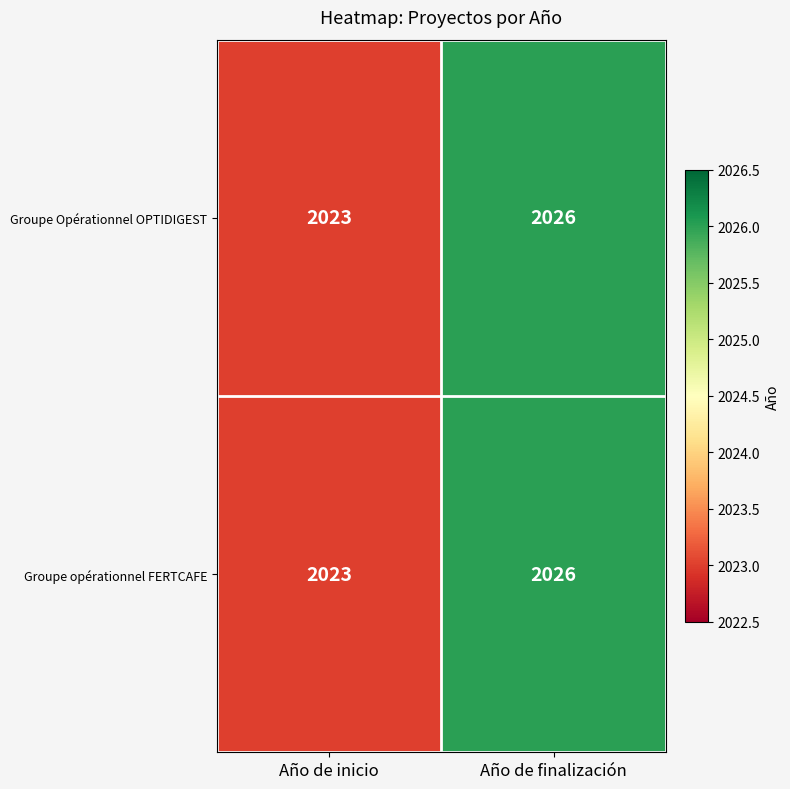

At which label is Groupe Opérationnel OPTIDIGEST closest to 2024?

Año de inicio